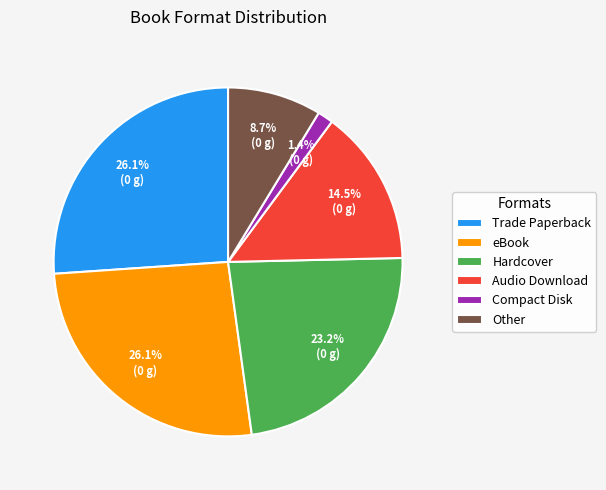

Count the number of slices in the pie.

6